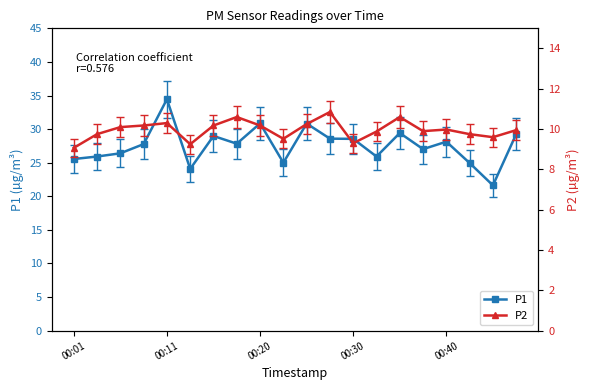

Rank the series by their maximum value, from highest to lowest.

P1, P2